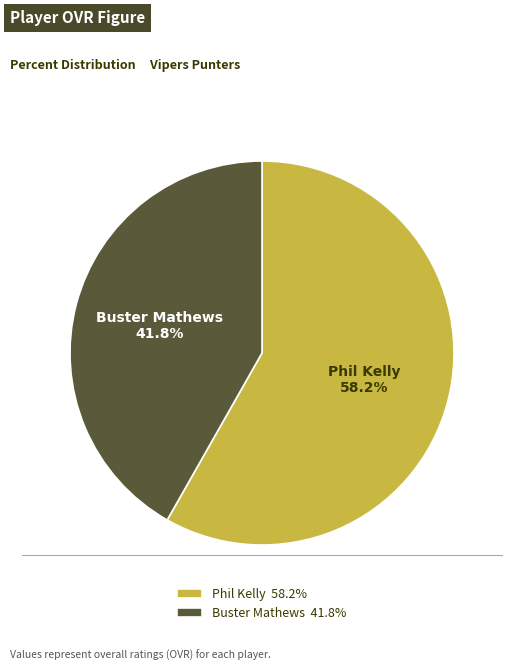

To the nearest percent, what is the average slice percentage?

50%